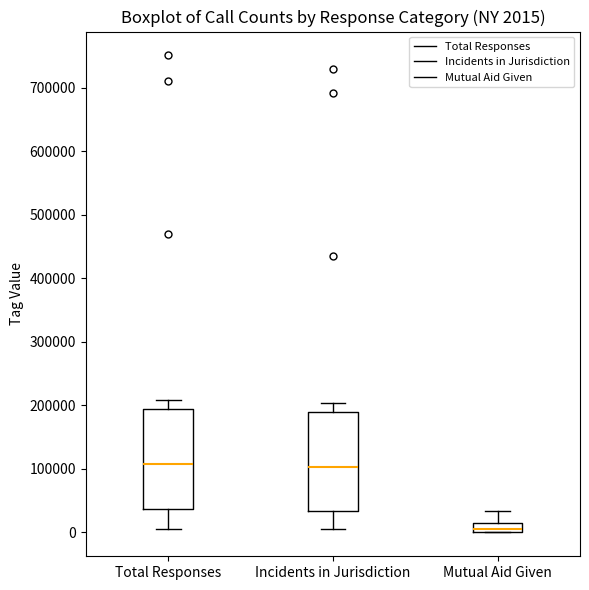

Which box has the lowest median line?

Mutual Aid Given